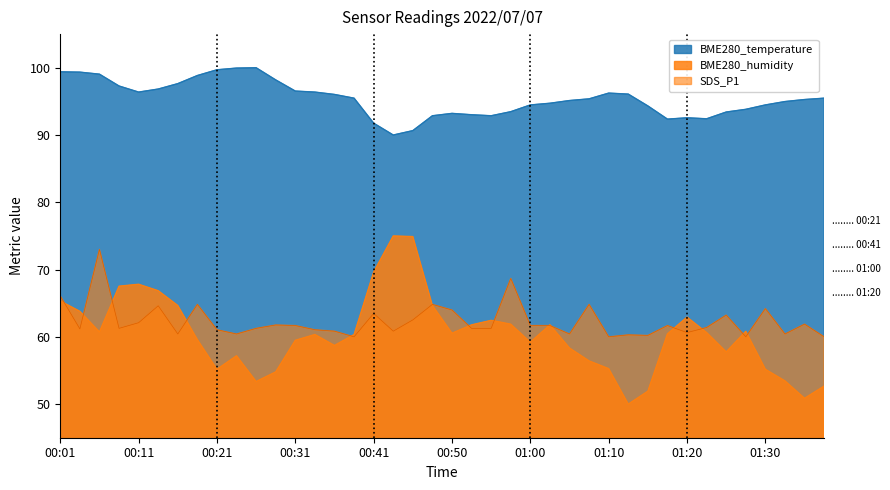

Which series has the largest total across all categories?

BME280_temperature